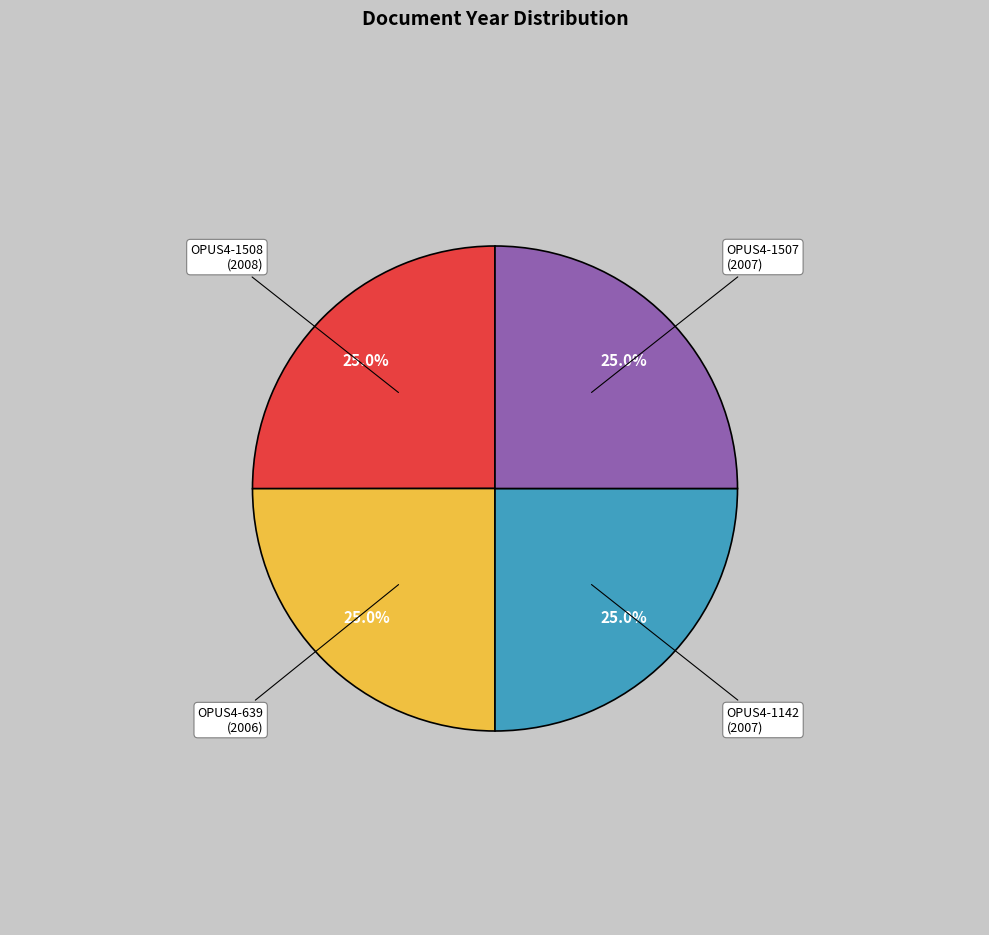

Is there any slice that represents more than half of the pie?

No